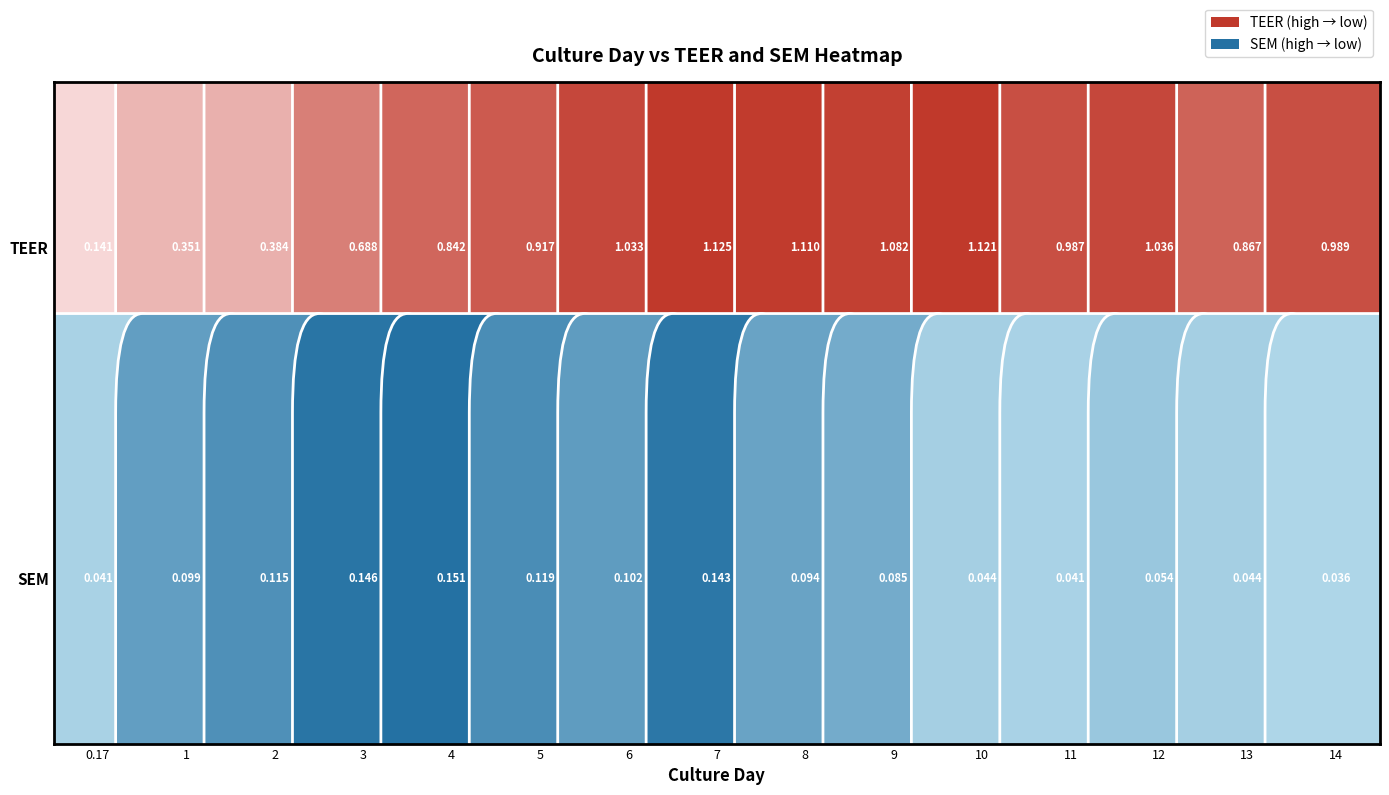

True or false: 8 has a value of 1.1 at Culture day.

True